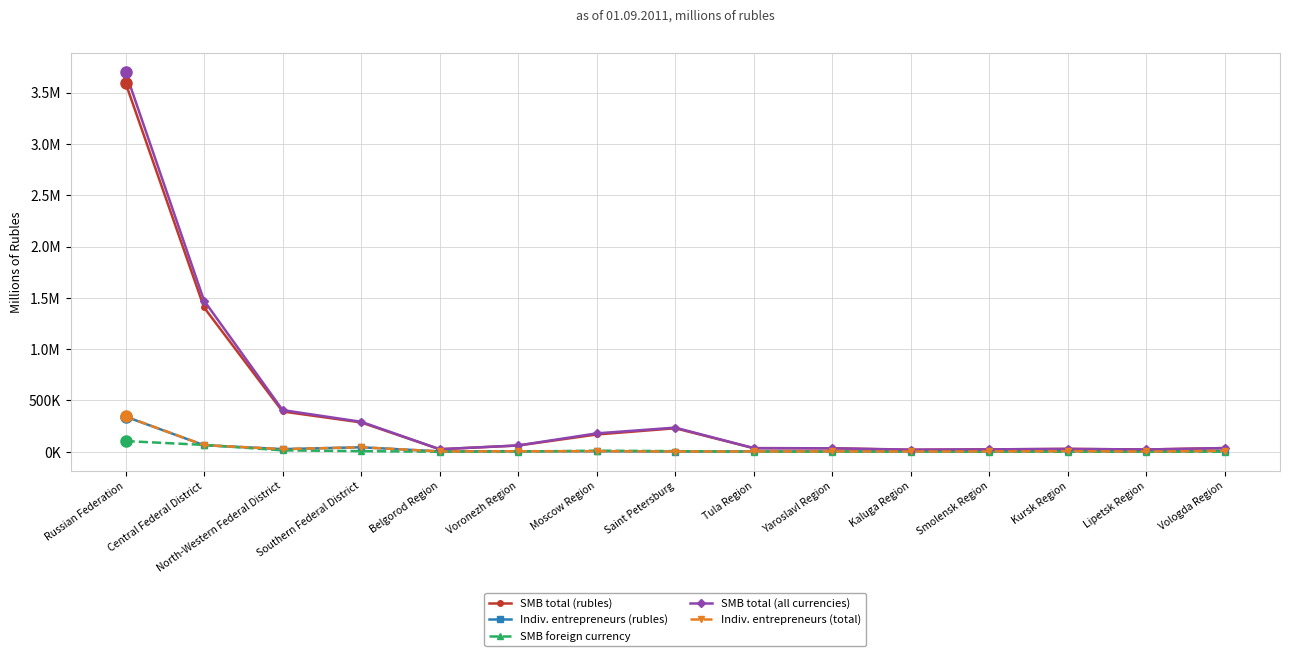

What are all the series names shown in the legend?

SMB total (rubles), Indiv. entrepreneurs (rubles), SMB foreign currency, SMB total (all currencies), Indiv. entrepreneurs (total)